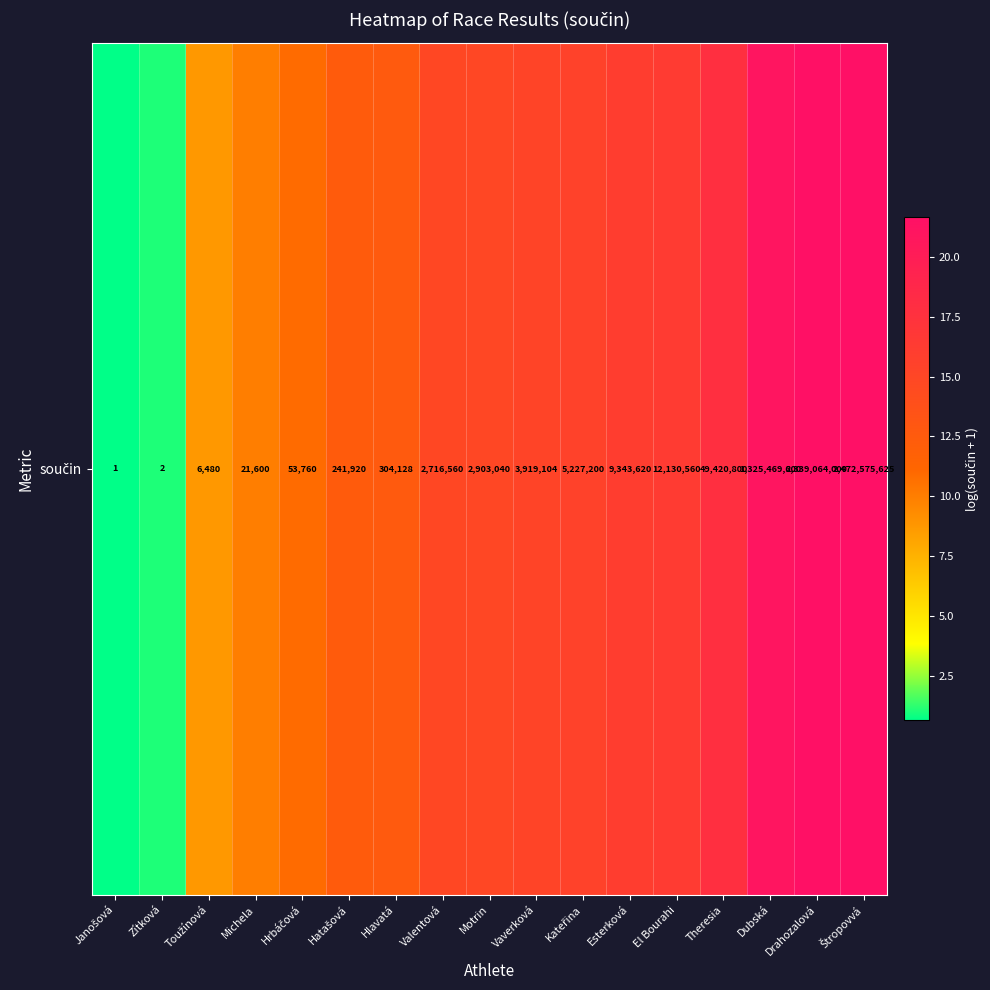

Which category has the lowest value across all series?

Janošová